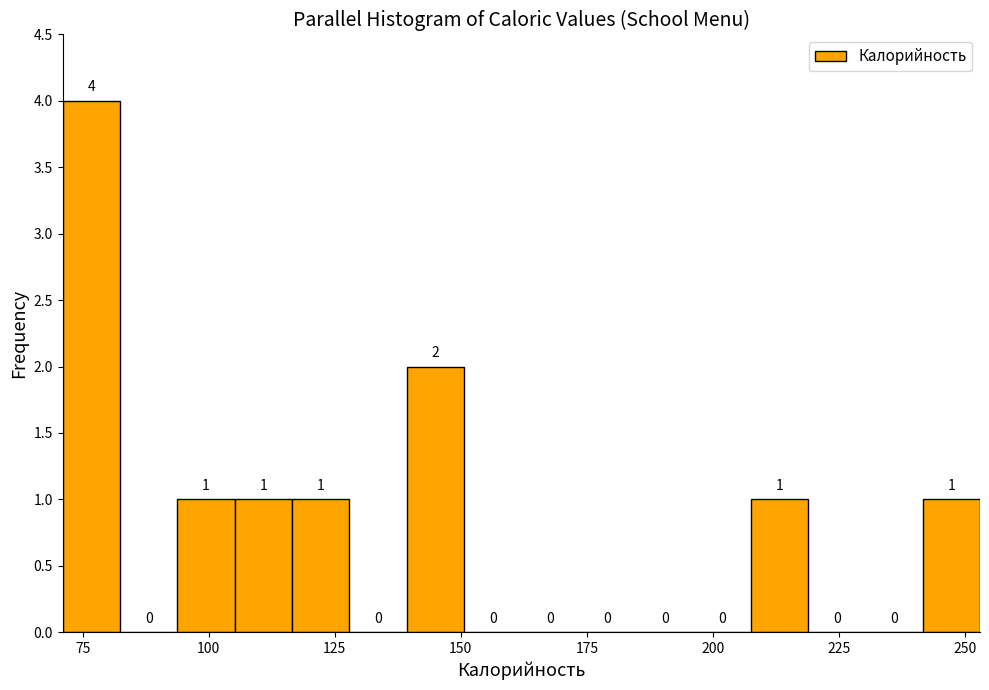

Around what value on the x-axis is the tallest bar? Give the approximate position of its centre, as read against the axis.

75